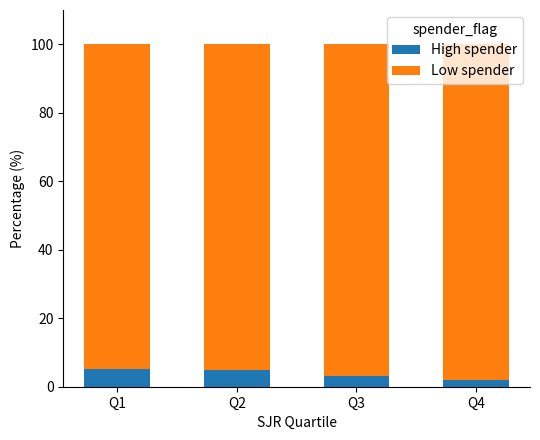

The High spender series shows 2.1 at Q4. True or false?

True